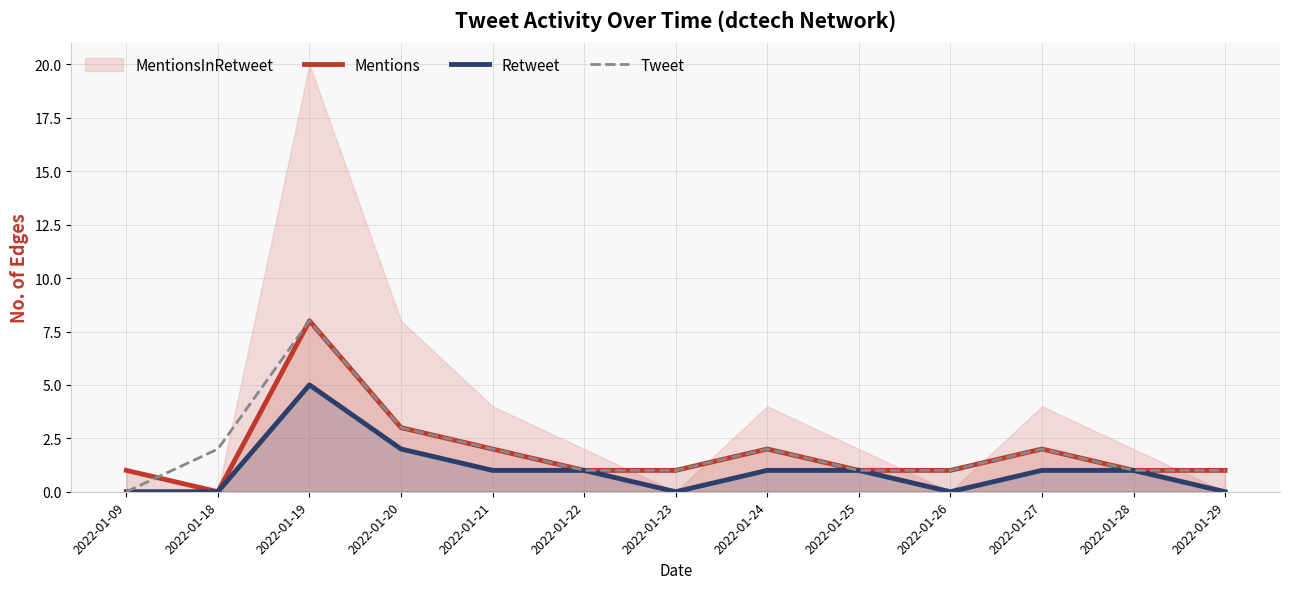

True or false: Mentions and Retweet intersect in this chart.

False